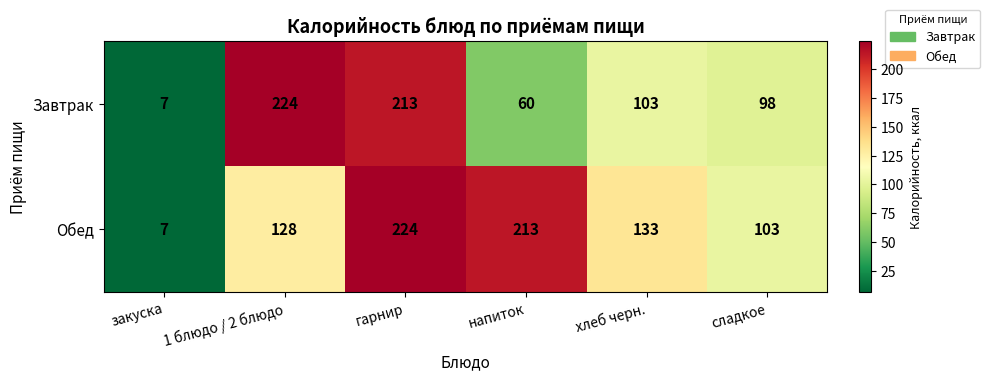

What is the maximum value shown in the chart?

224